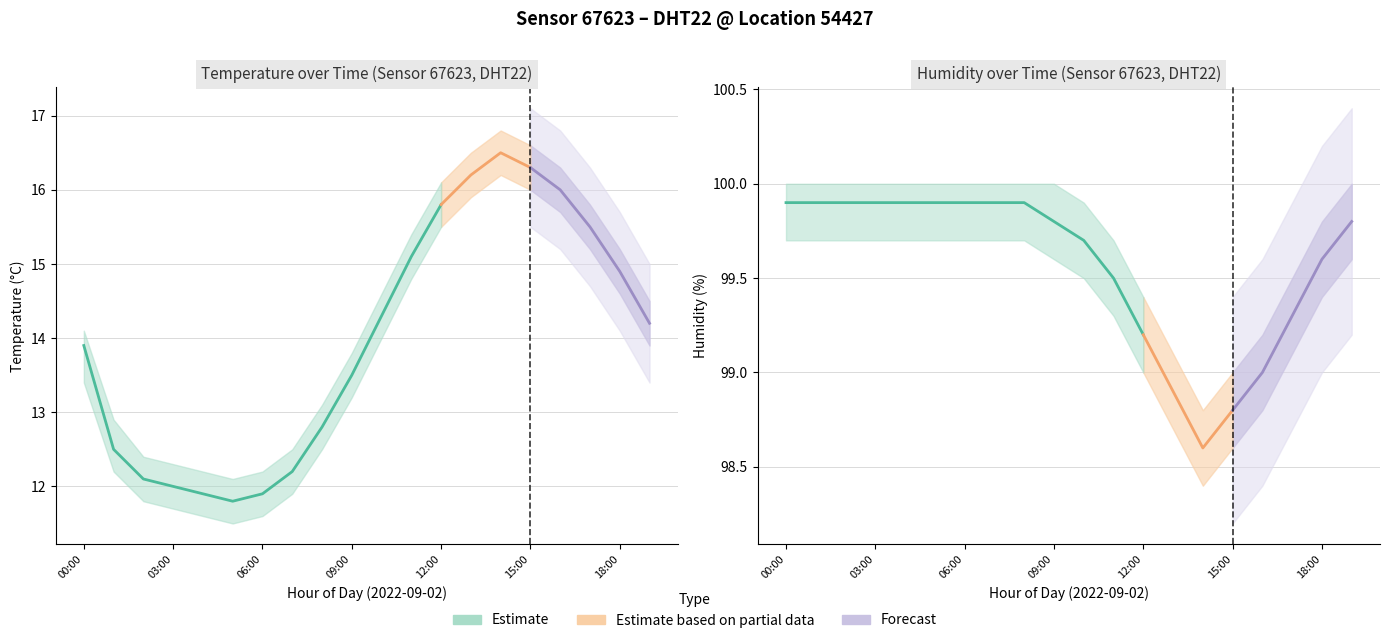

At which label does humidity reach its minimum?

14:00